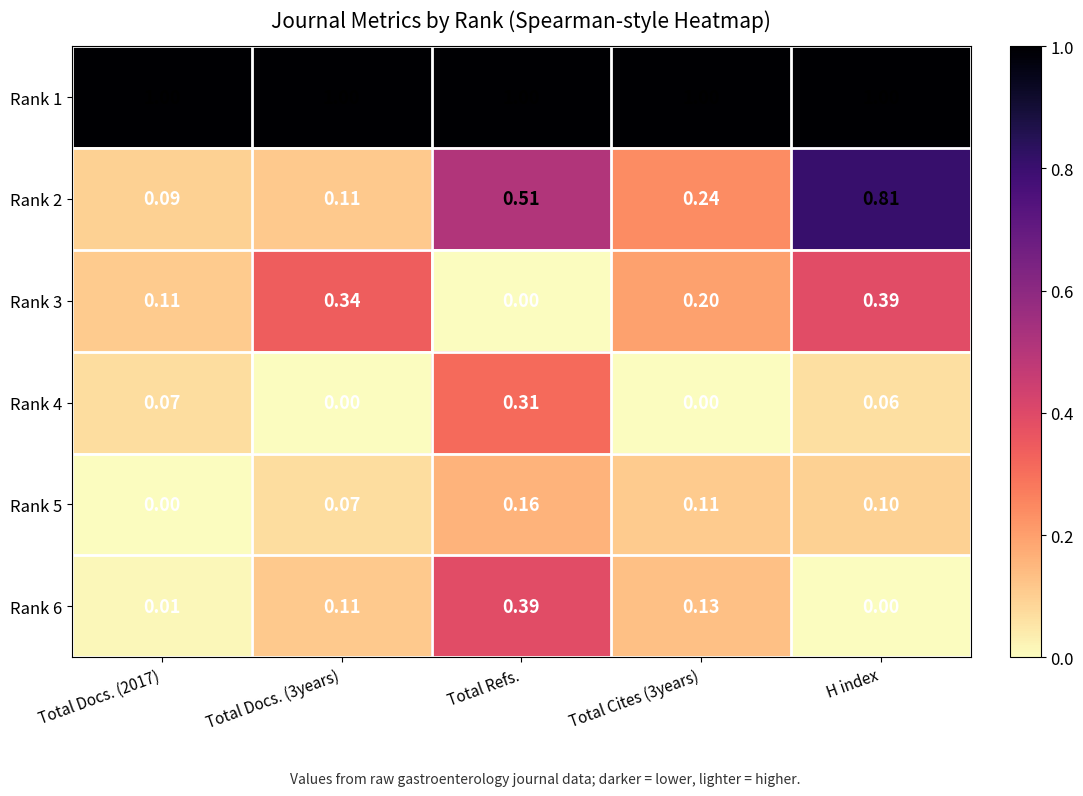

At which label does Rank 2 reach its peak?

H index